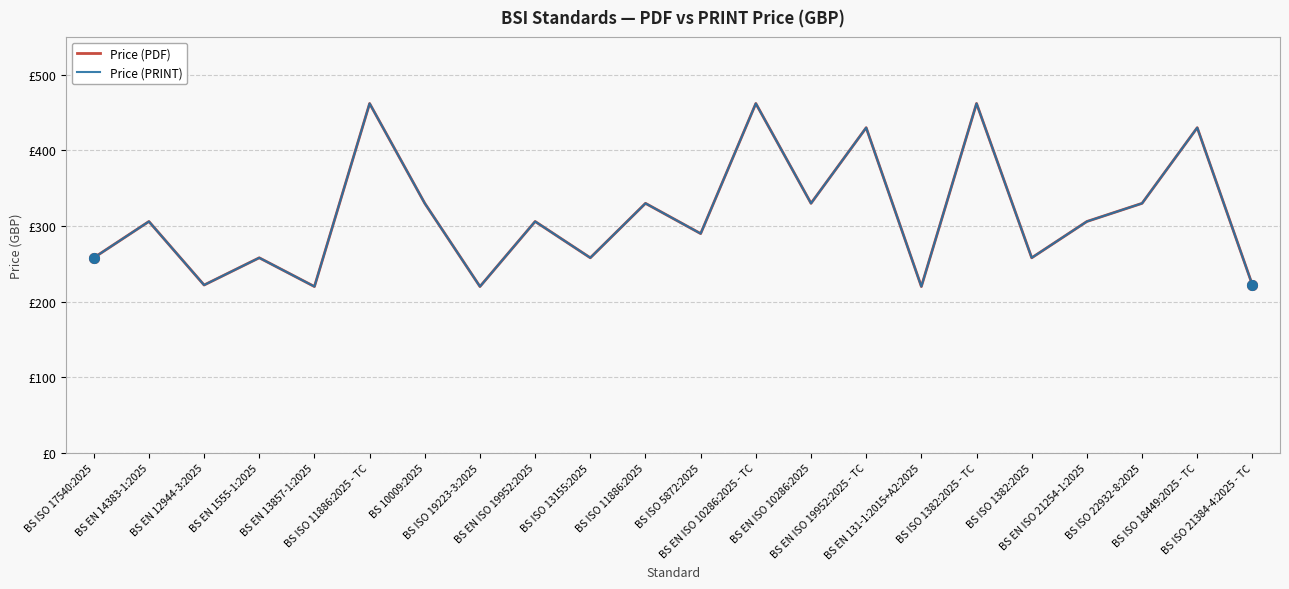

True or false: Price (PDF) and Price (PRINT) intersect in this chart.

False